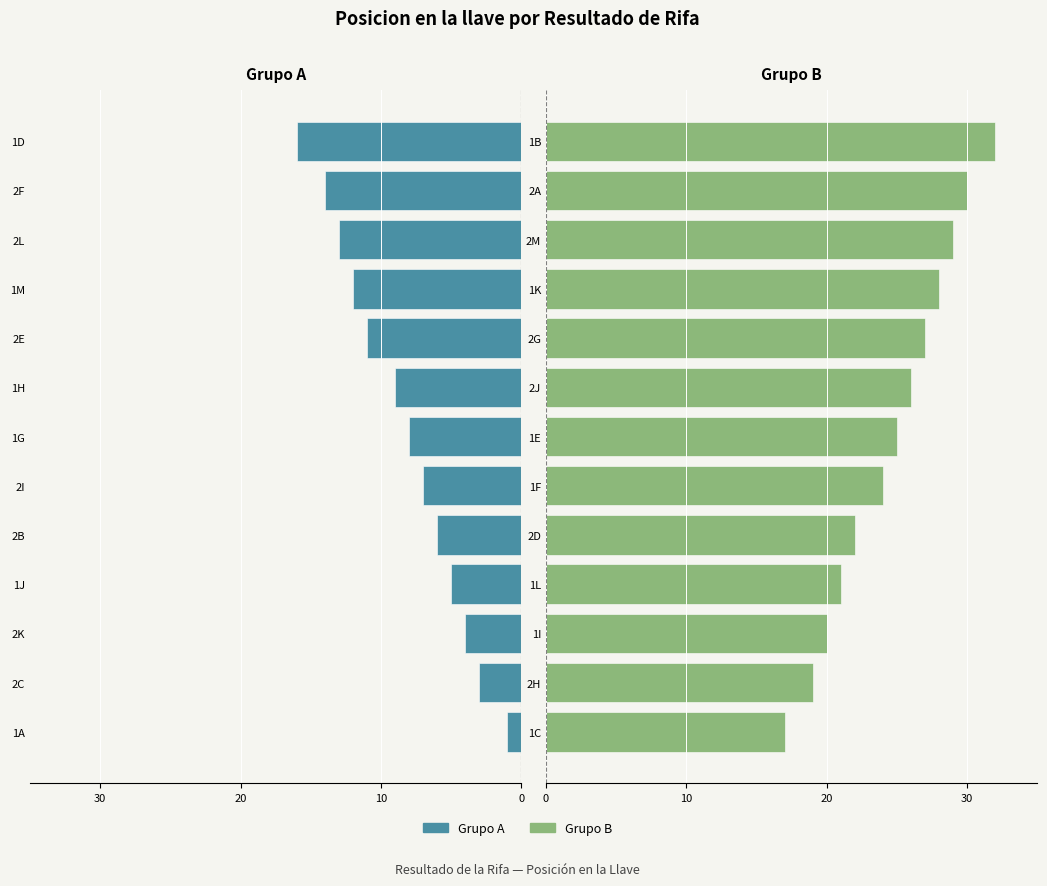

At how many categories does at least one series exceed 14?

13